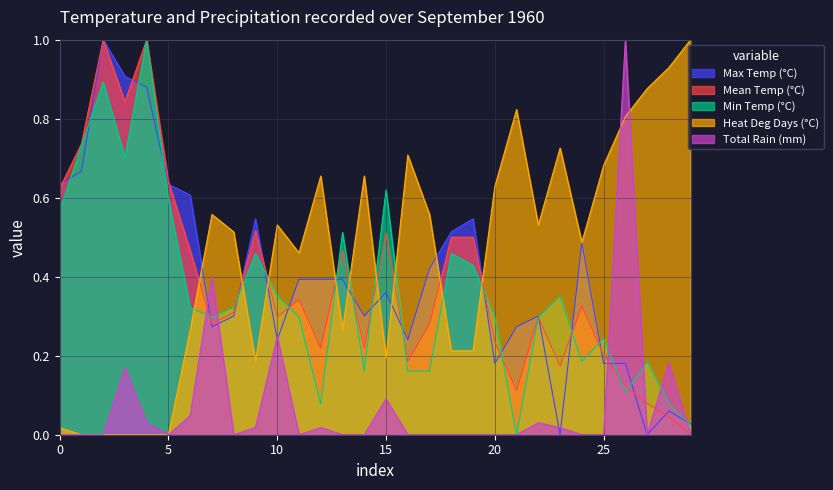

Does the chart display data point markers on the line(s)?

No